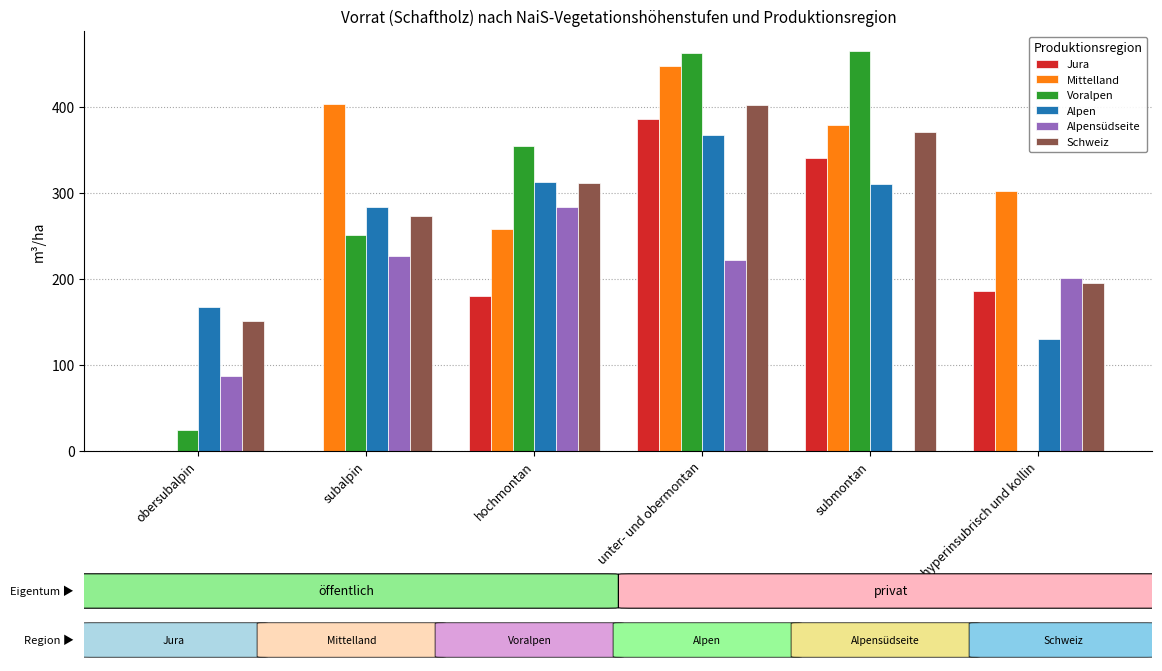

Which series has the largest range (max minus min)?

Voralpen